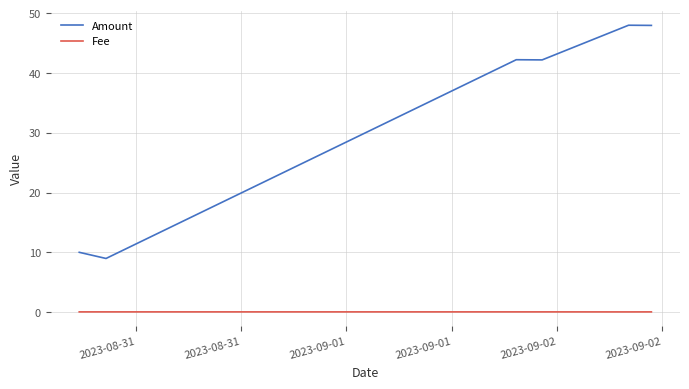

What are all the series names shown in the legend?

Amount, Fee